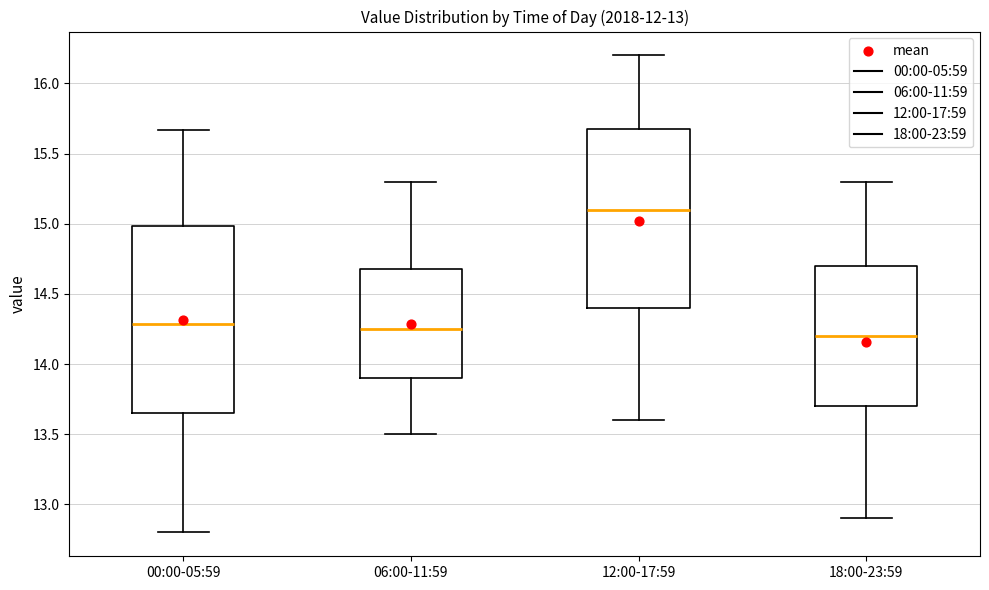

Which box is the tallest, from its lower edge to its upper edge?

00:00-05:59